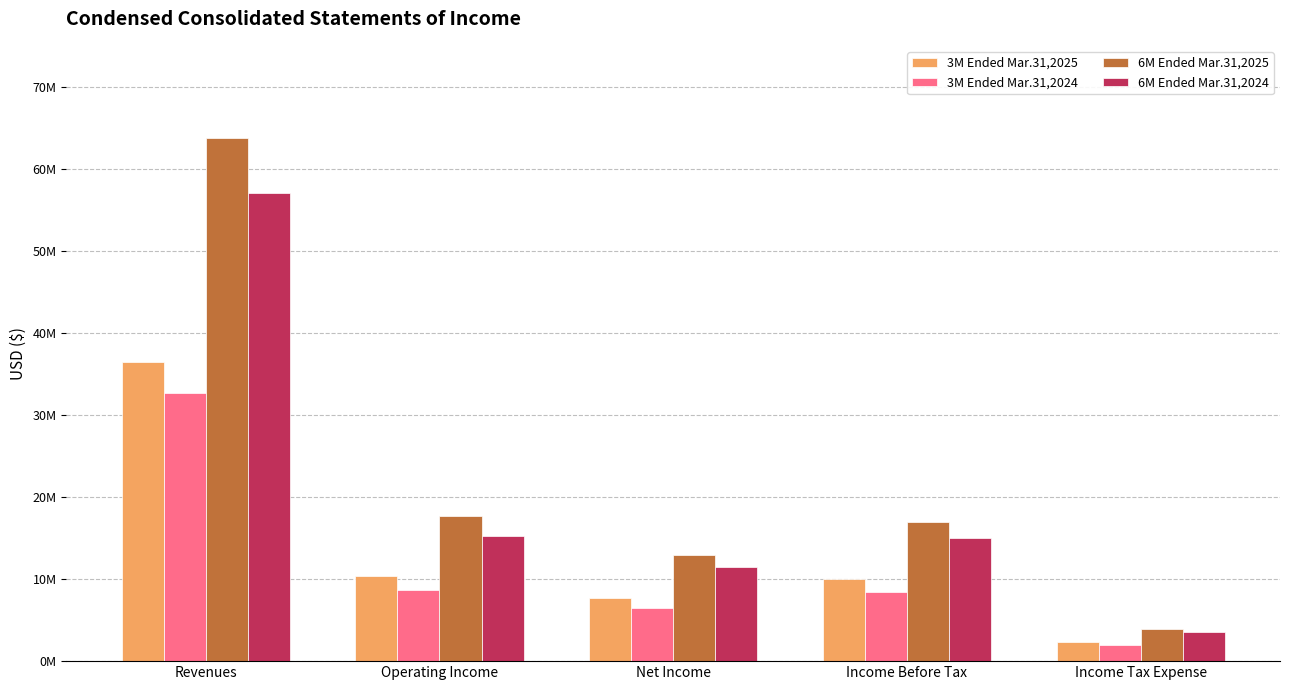

What are all the series names shown in the legend?

3M Ended Mar.31,2025, 3M Ended Mar.31,2024, 6M Ended Mar.31,2025, 6M Ended Mar.31,2024